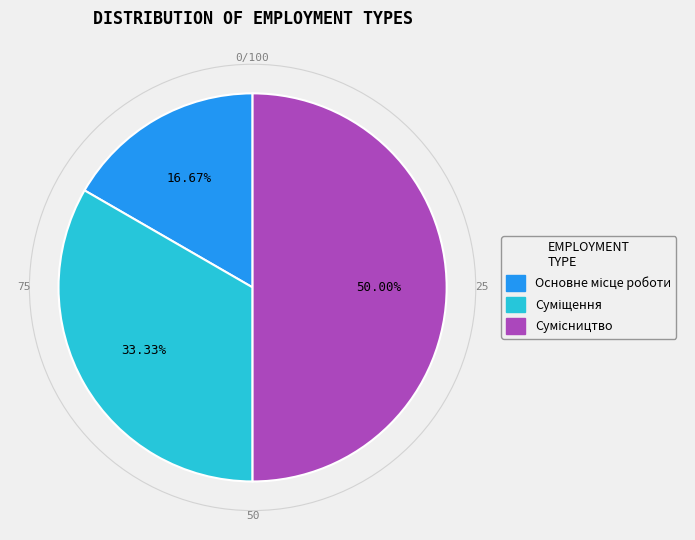

Count the number of slices in the pie.

3